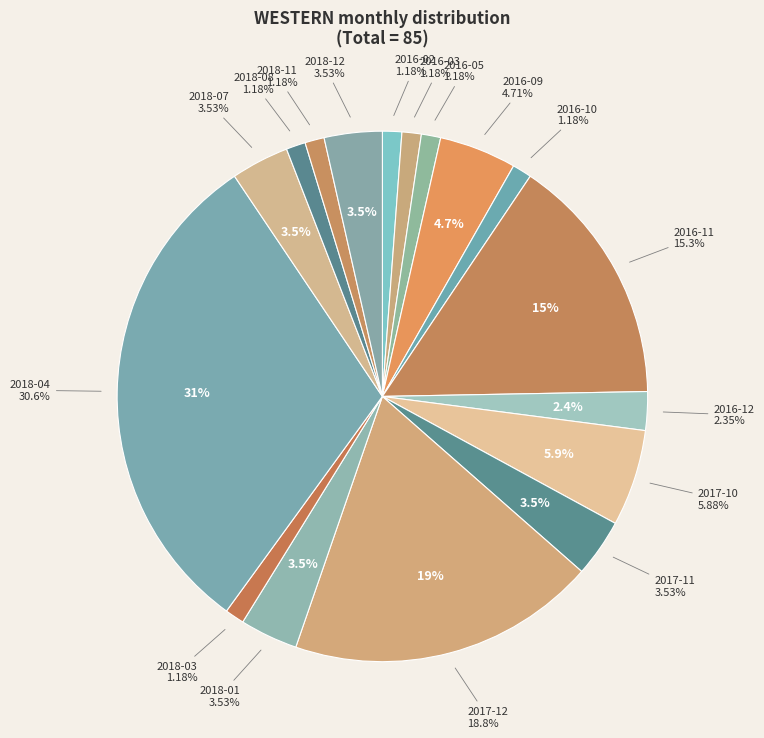

What is the largest slice in the pie chart?

2018-04